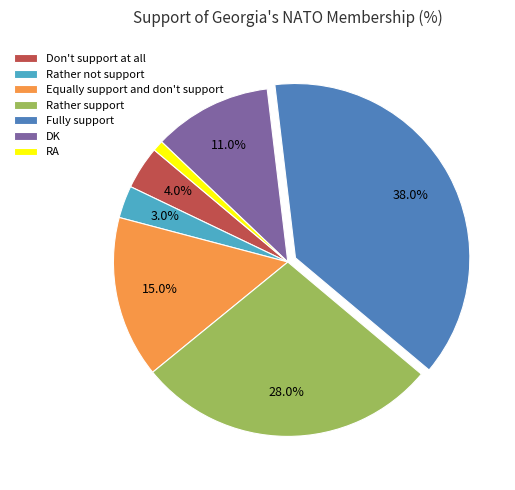

Which category has the biggest portion of the pie?

Fully support